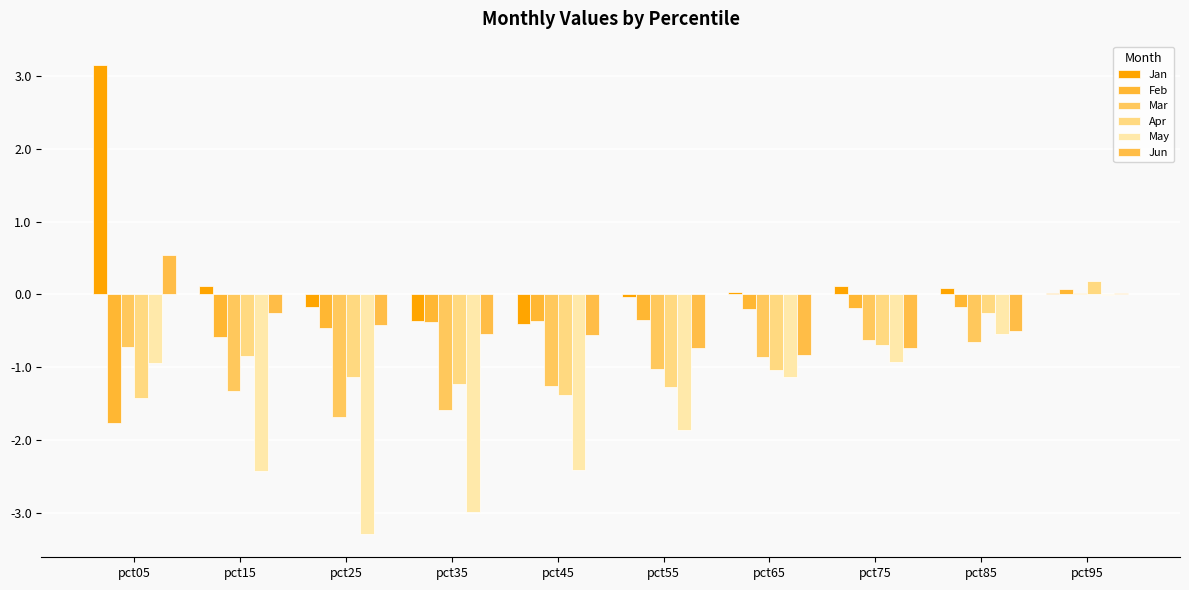

Is the value of Jun at pct65 greater than the value of Mar at pct35?

Yes